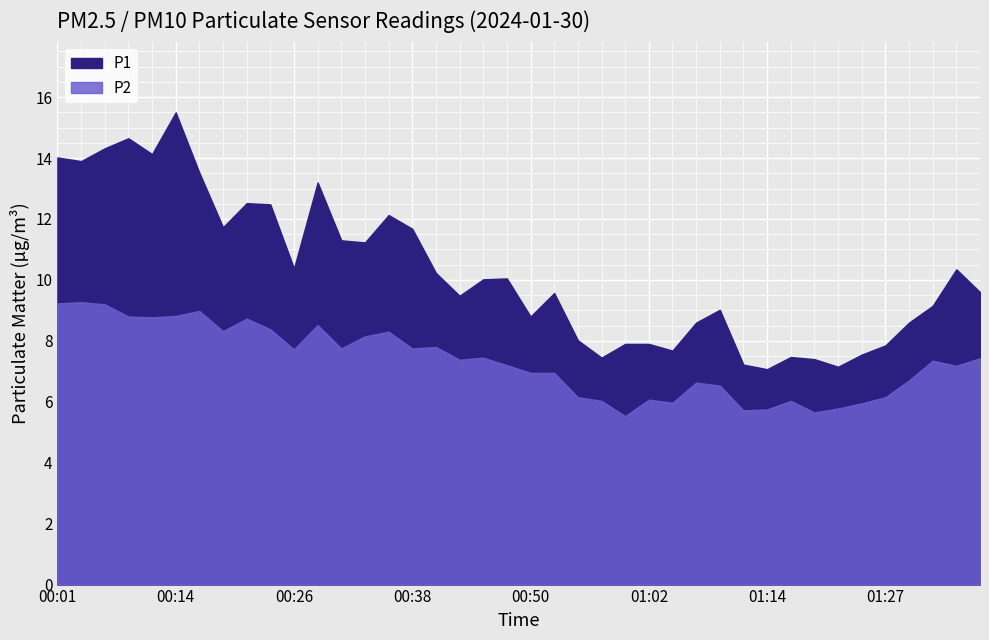

True or false: P2 and P1 cross at least once.

False